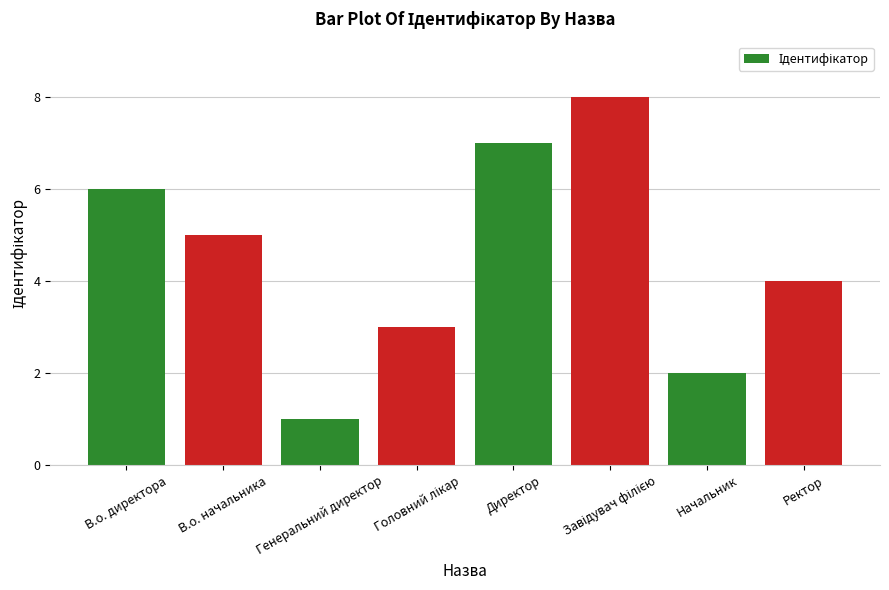

How many bars are there in total?

8